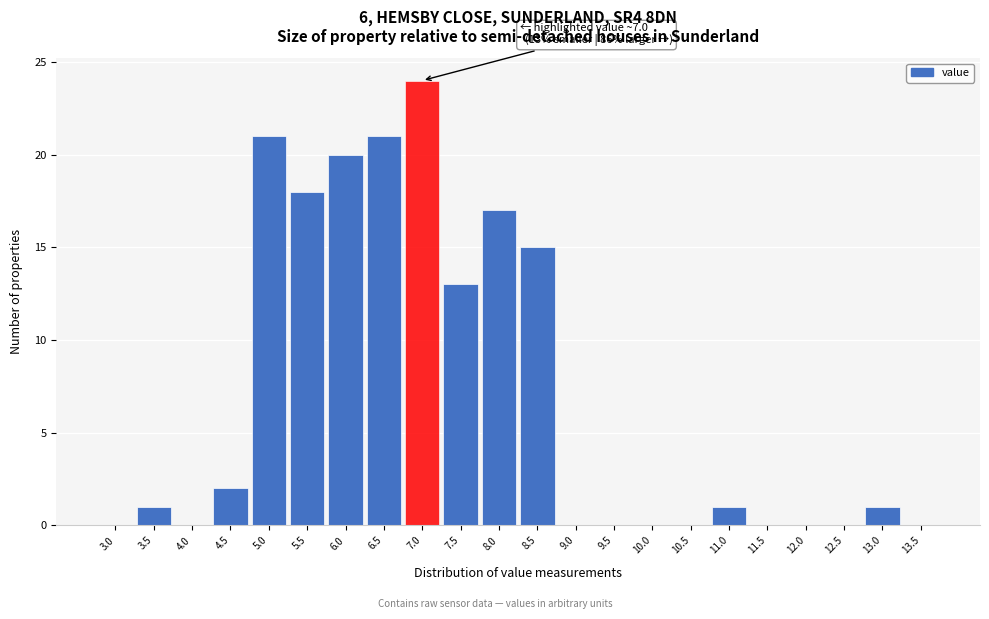

Reading right to left, what are all the values shown in this chart?

13.5=0	13.0=1	12.5=0	12.0=0	11.5=0	11.0=1	10.5=0	10.0=0	9.5=0	9.0=0	8.5=15	8.0=17	7.5=13	7.0=24	6.5=21	6.0=20	5.5=18	5.0=21	4.5=2	4.0=0	3.5=1	3.0=0